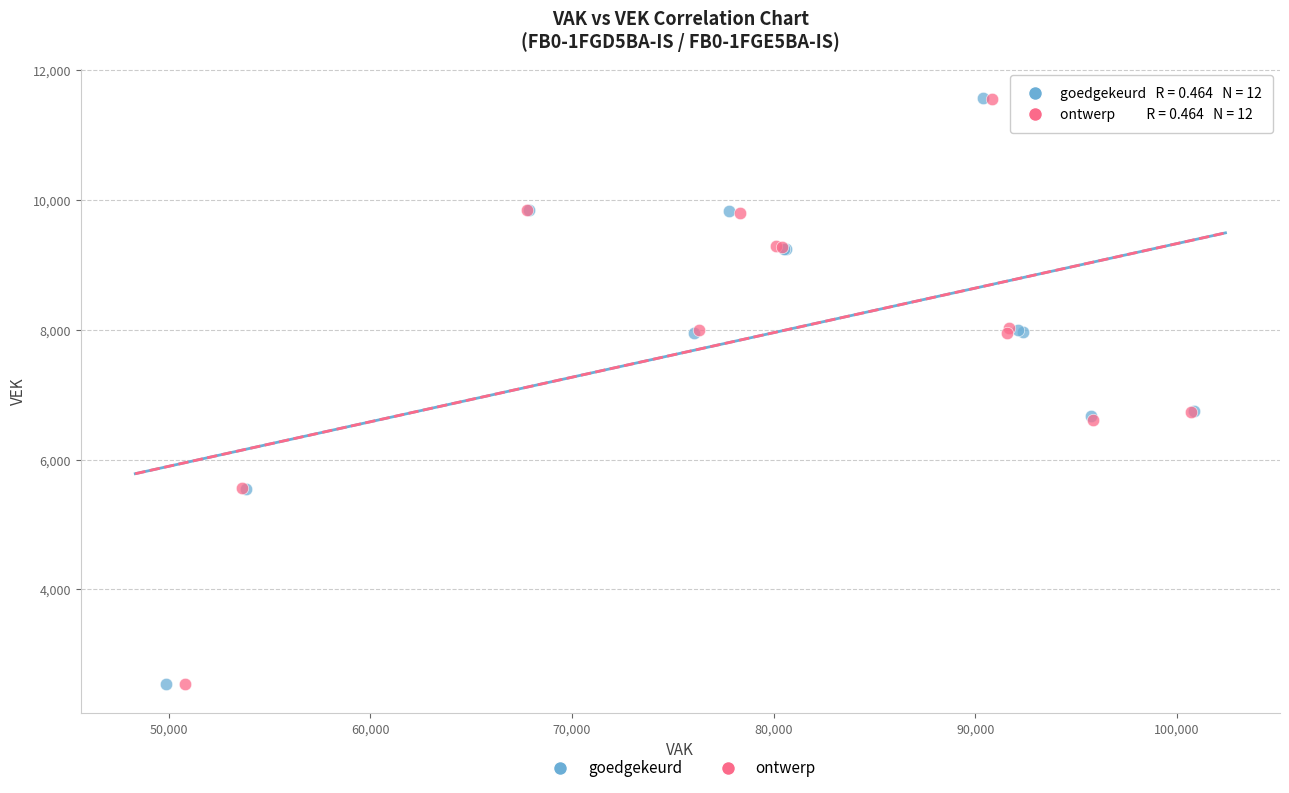

Which series has the widest spread of Y values?

goedgekeurd